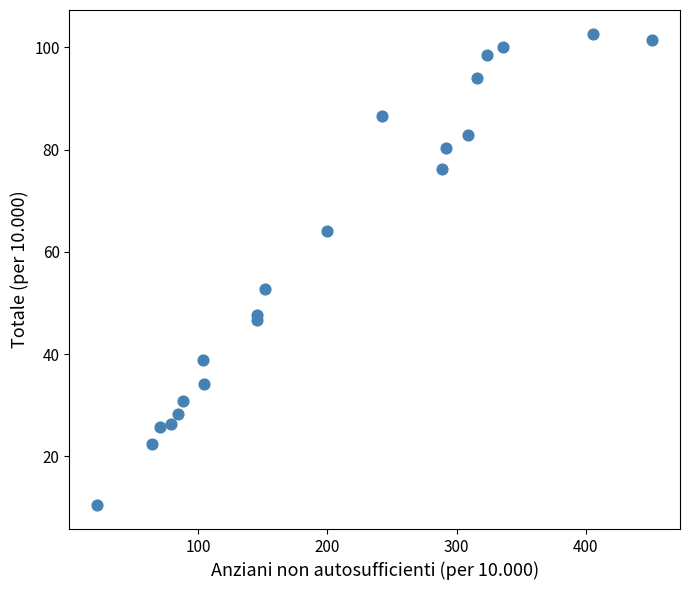

What Y value in the scatter plot is closest to 56?

52.7